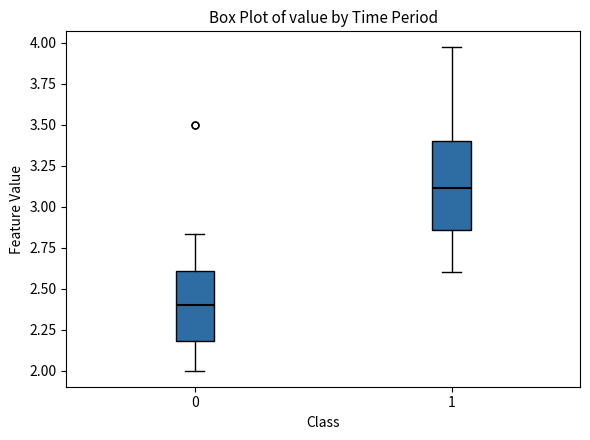

Which box is the tallest, from its lower edge to its upper edge?

1